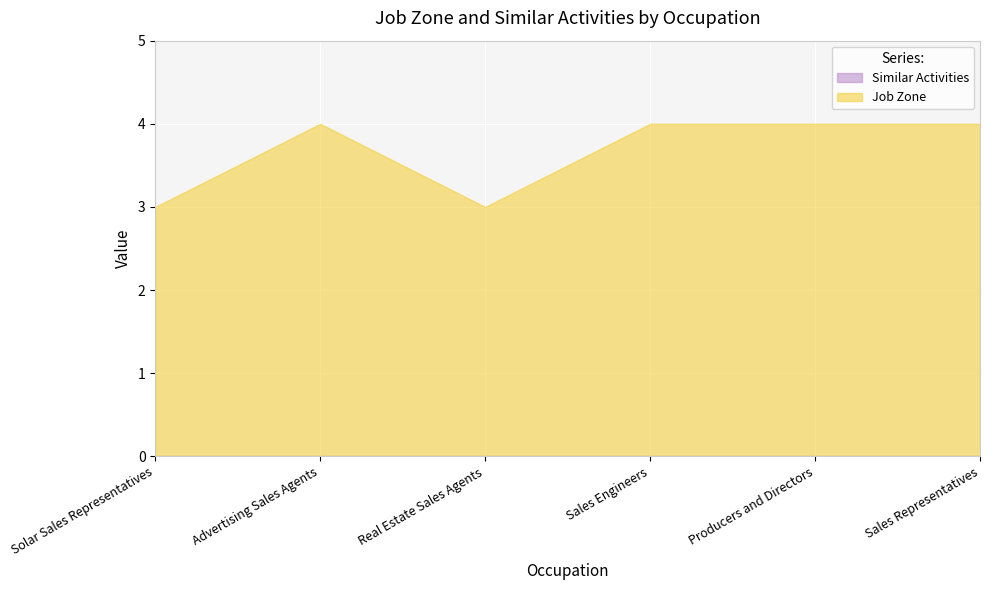

True or false: Similar Activities has more than 0 points higher than both neighbors.

False